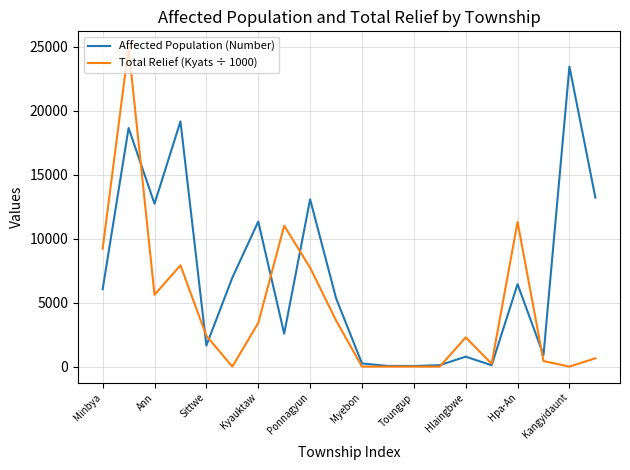

Which series has the largest range (max minus min)?

Total Relief (Kyats ÷ 1000)